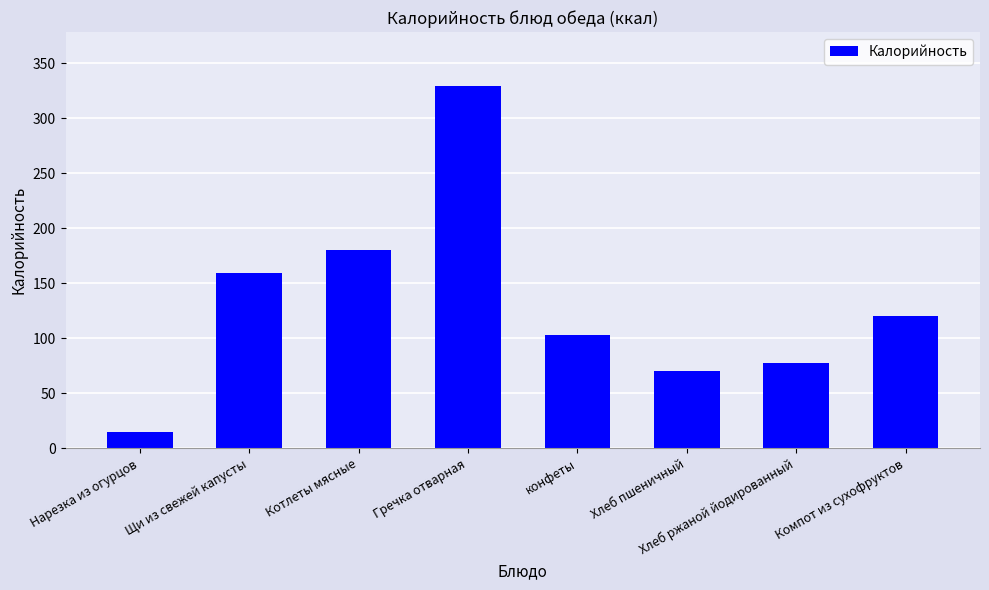

What is the value of the 2nd bar from the left?

159.6